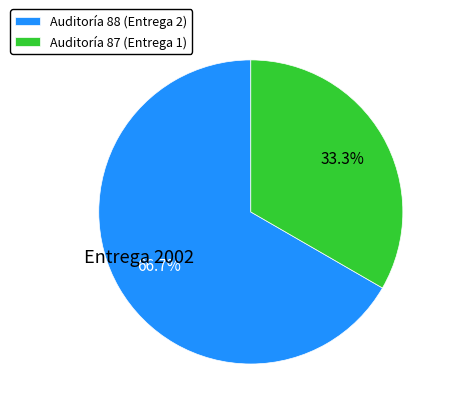

What percentage do Auditoría 87 (Entrega 1) and Auditoría 88 (Entrega 2) together represent?

100.0%